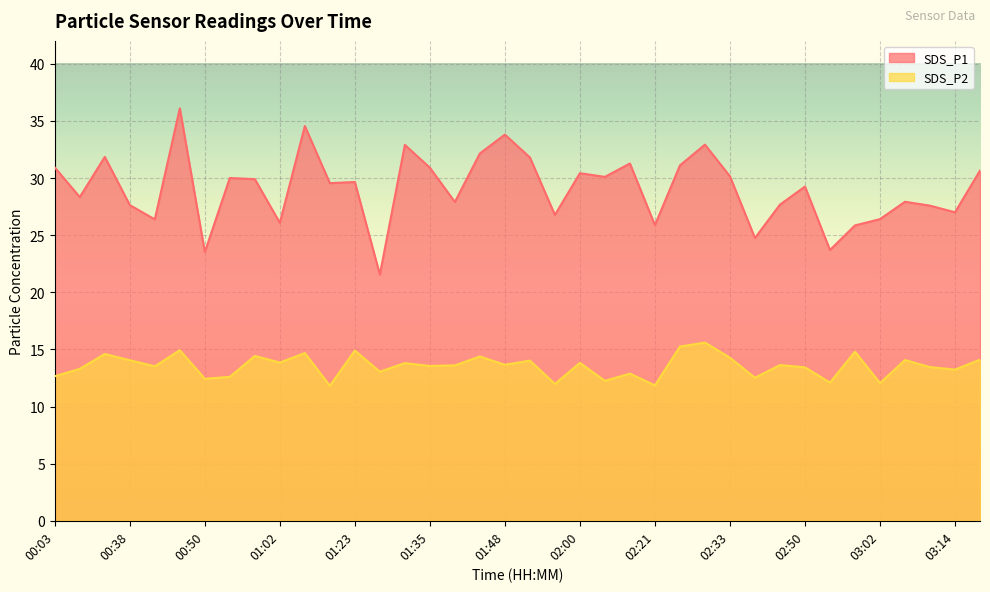

At 00:38, list the series in order from largest to smallest.

SDS_P1, SDS_P2